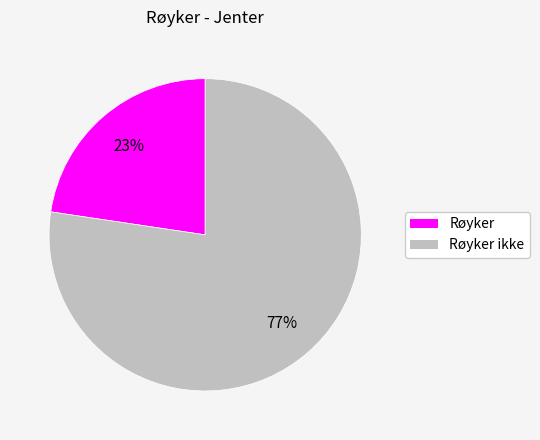

Does any single category account for the majority?

Yes